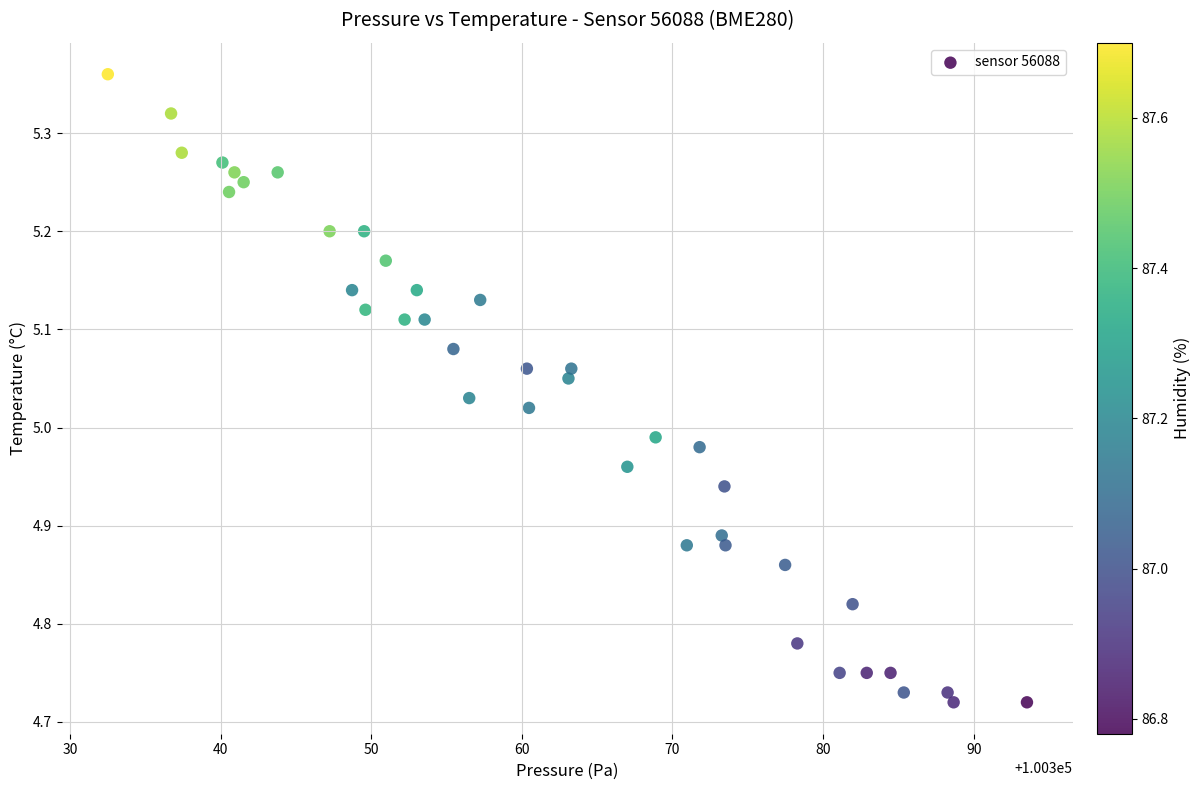

What is the range of X values (max minus min)?

61.0